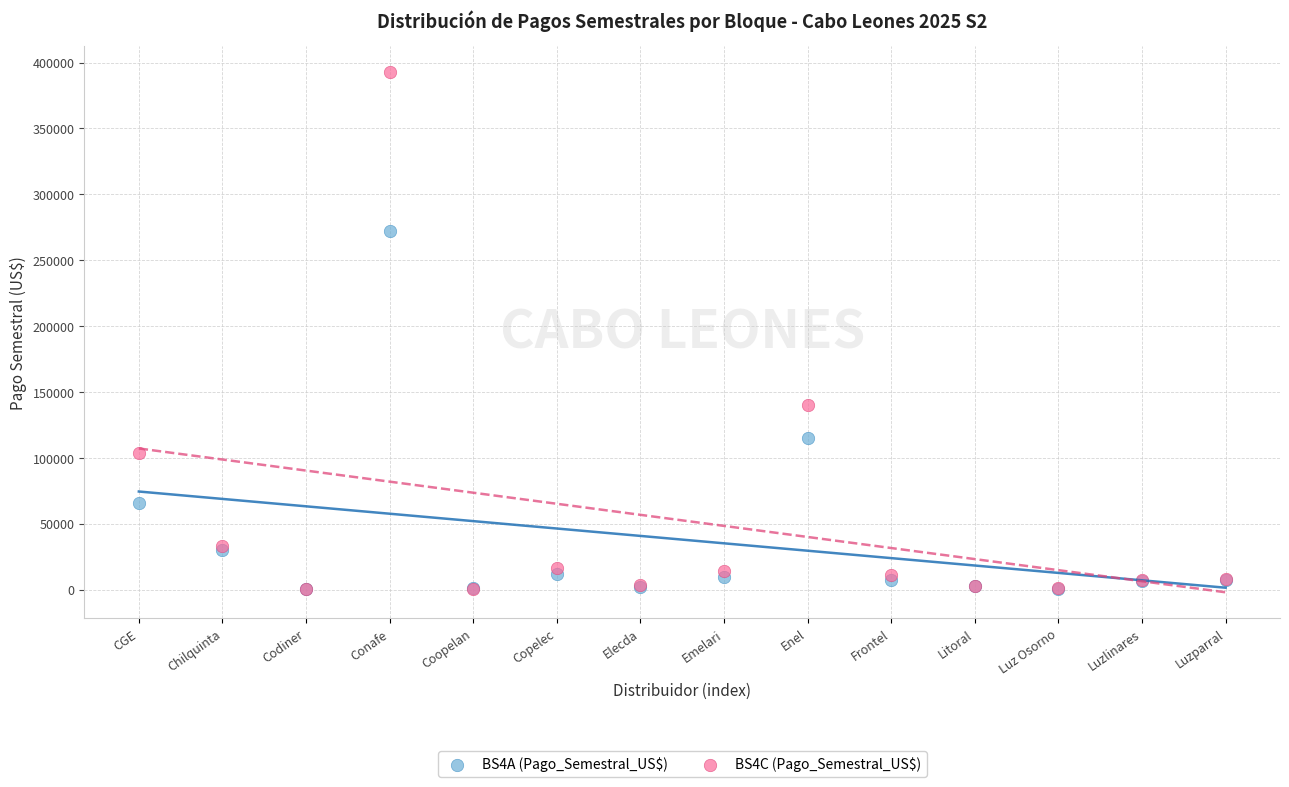

Which series reaches the maximum Y coordinate?

BS4C (Pago_Semestral_US$)